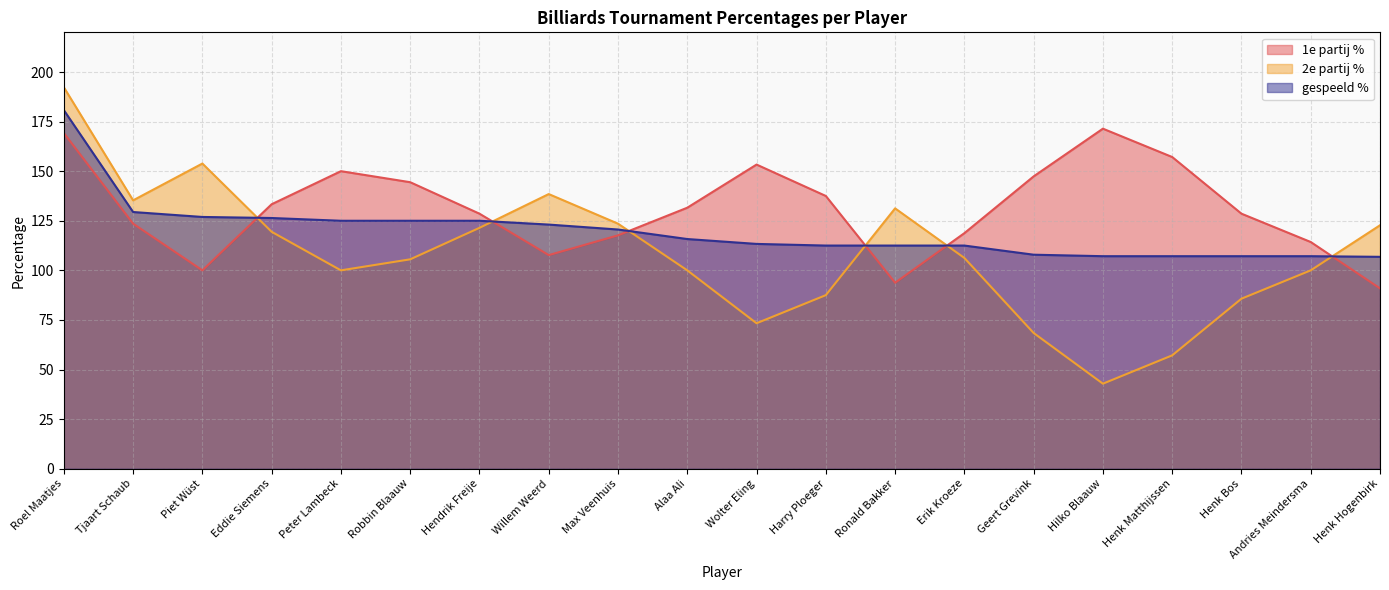

What is the greatest value displayed?

192.3